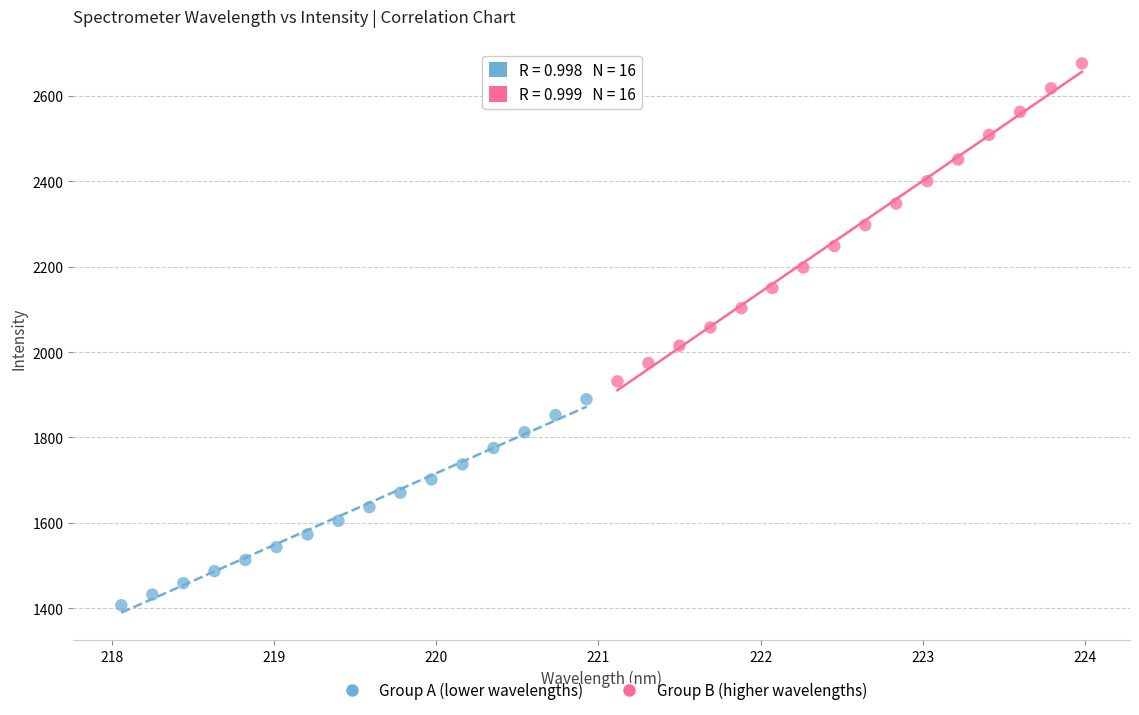

Which series reaches the minimum Y coordinate?

Group A (lower wavelengths)